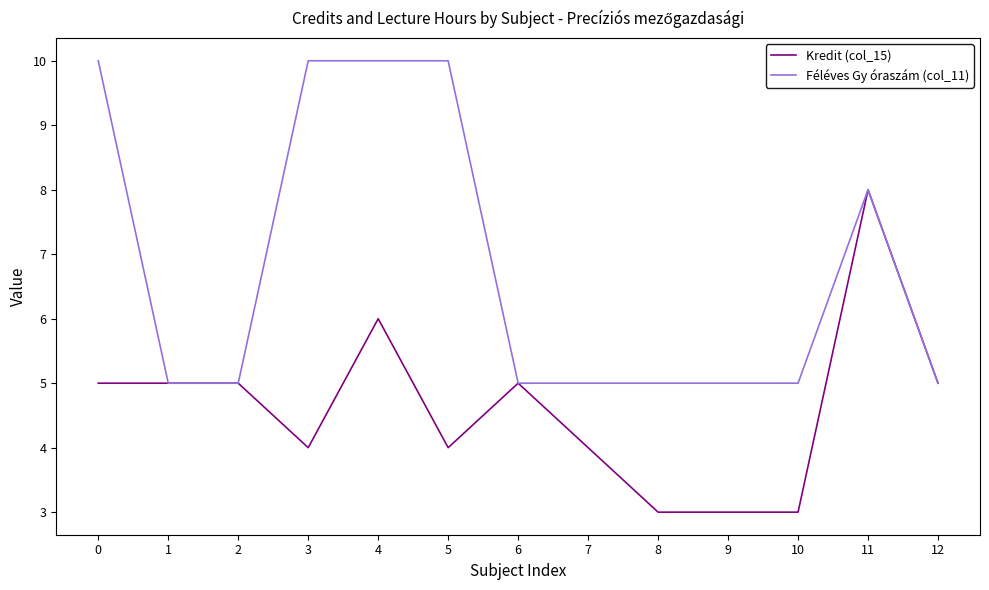

What is the highest value of the Féléves Gy óraszám (col_11) series?

10